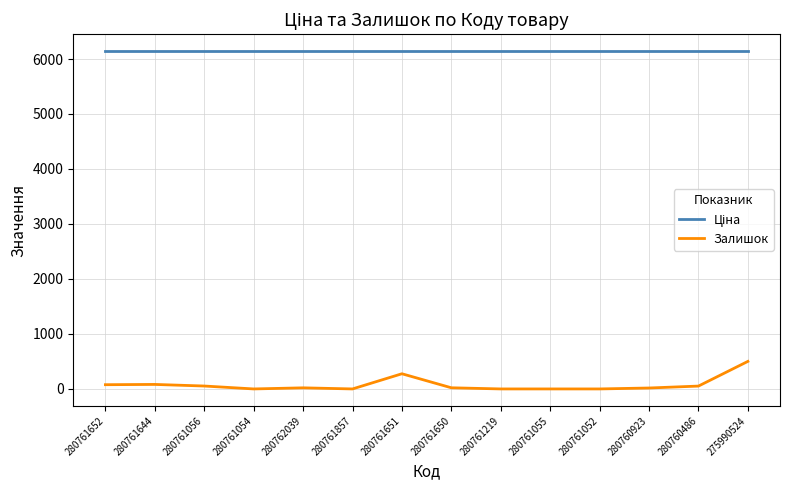

Which series has the largest range (max minus min)?

Залишок